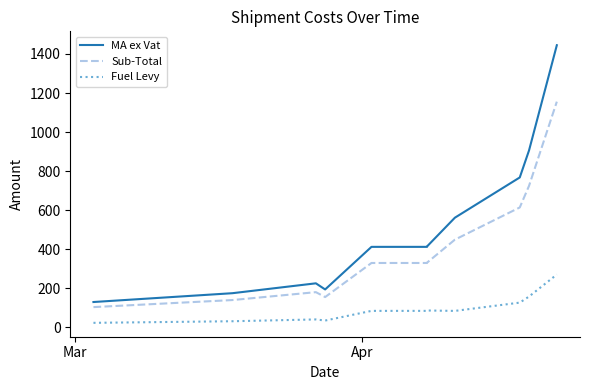

What is the maximum value shown in the chart?

1444.7